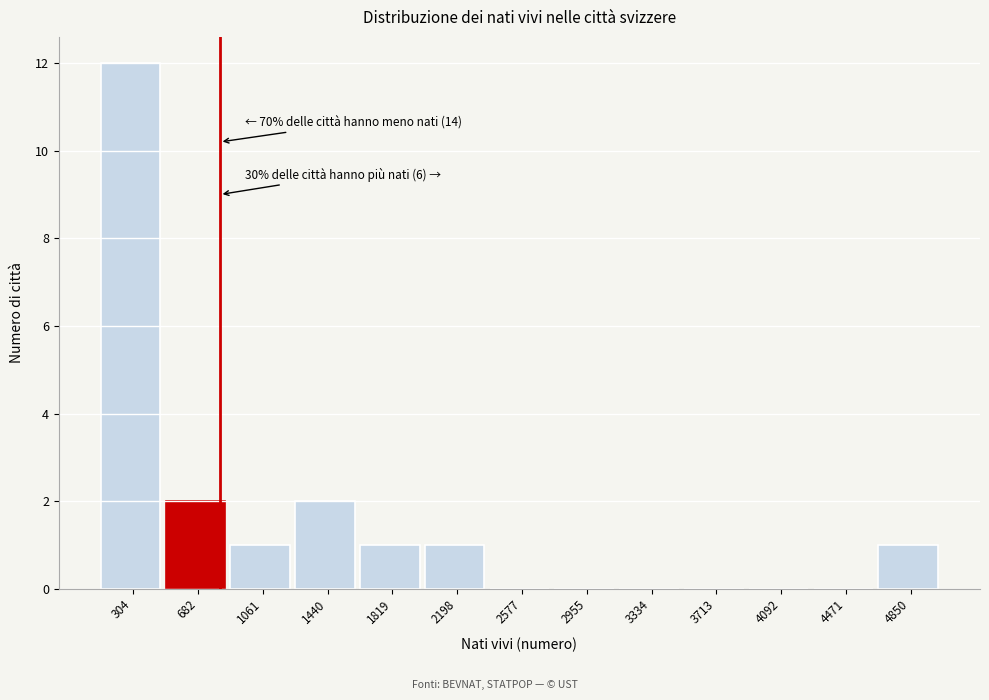

Reading right to left, extract all data points from this chart.

4850=1	4471=0	4092=0	3713=0	3334=0	2955=0	2577=0	2198=1	1819=1	1440=2	1061=1	682=2	304=12